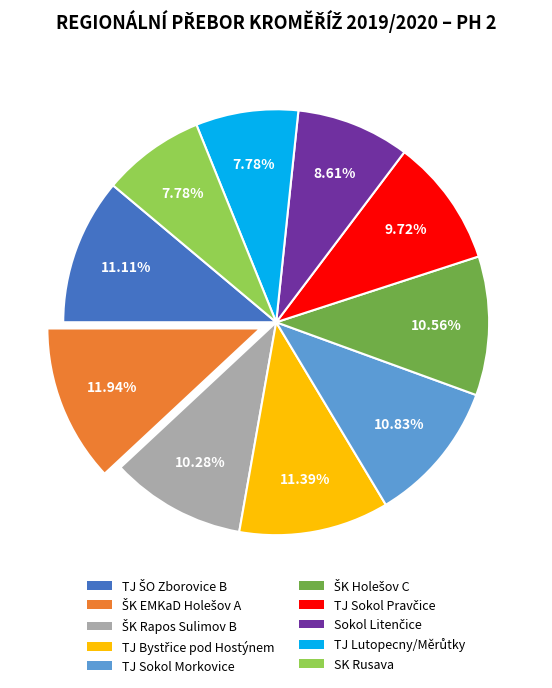

Does SK Rusava account for over 50% of the chart?

No